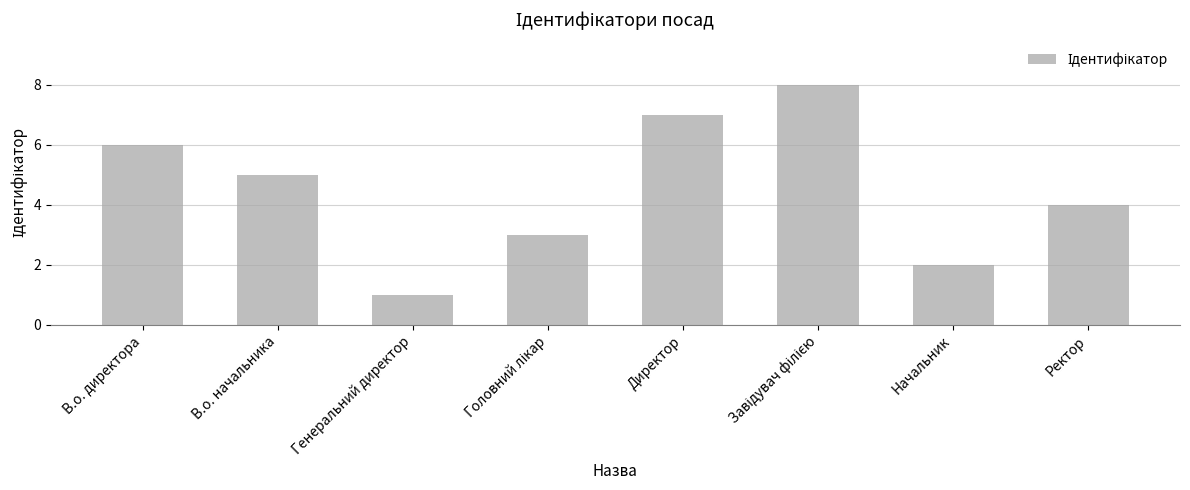

Count the number of categories in the chart.

8